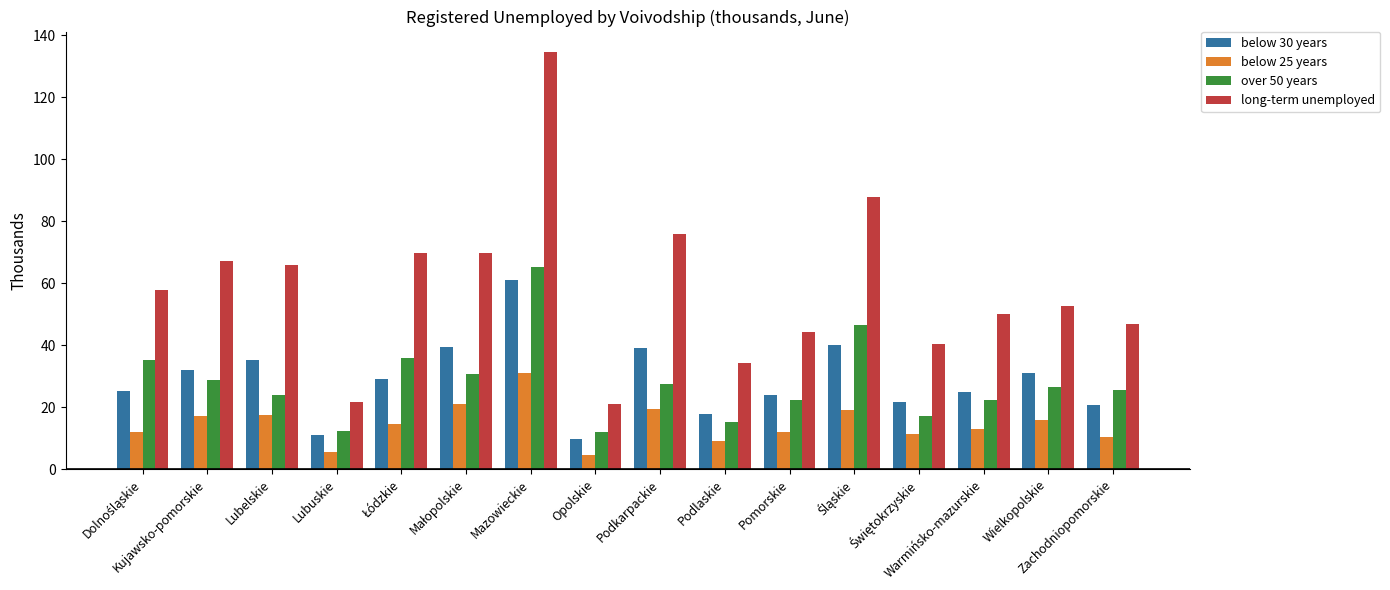

What is the sum of all below 30 years values?

462.5